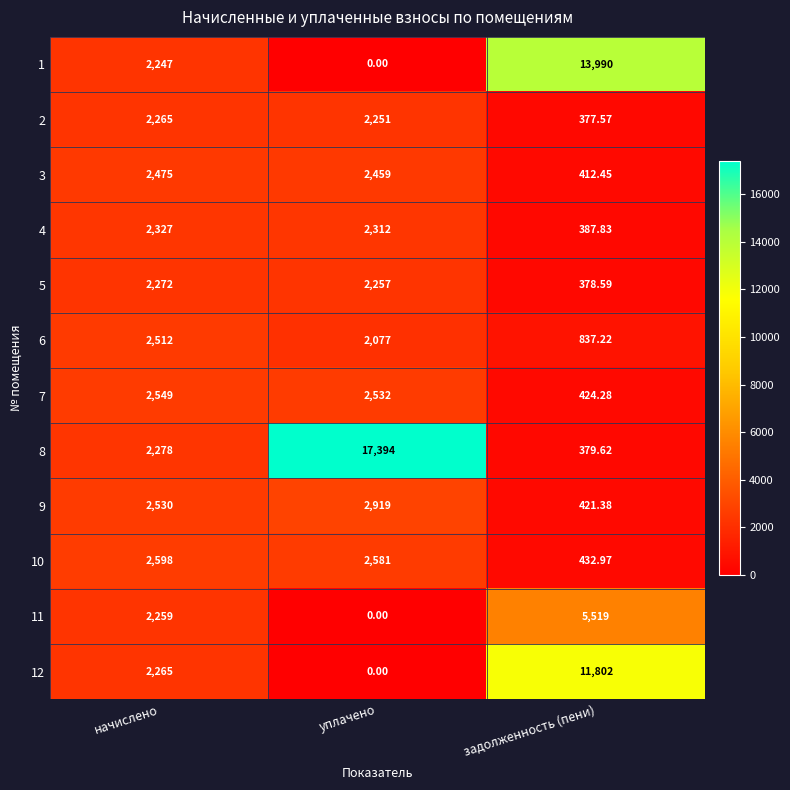

At which category does the chart reach its peak across all series?

уплачено